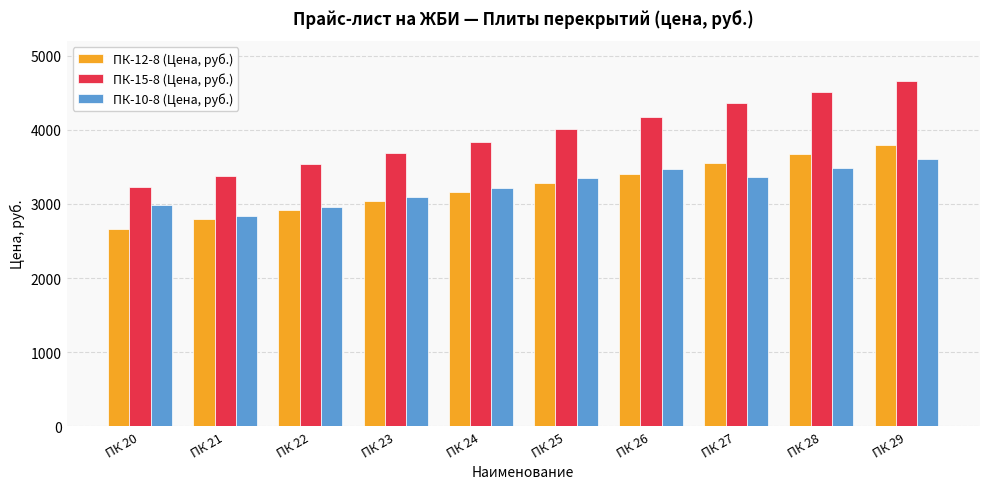

What is the approximate value of ПК-12-8 (Цена, руб.) at ПК 26?

3406.2